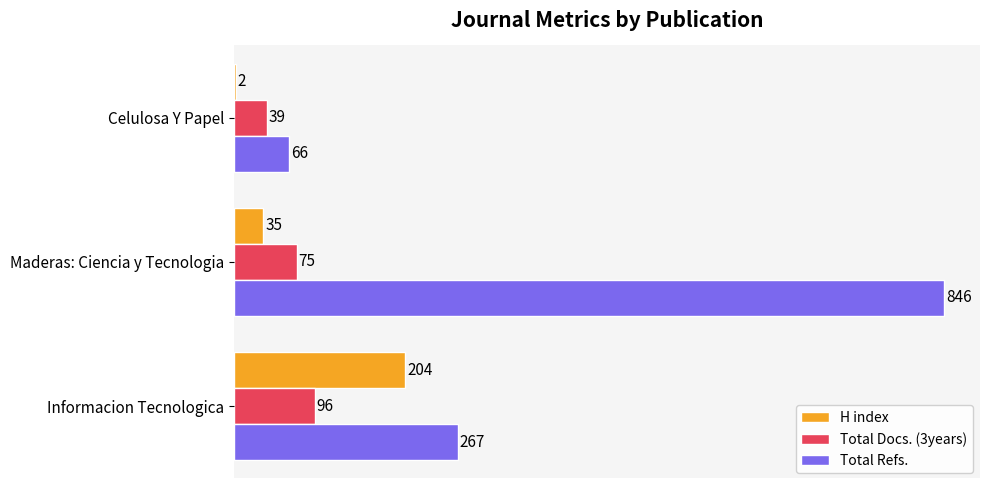

Which series has the widest spread of values?

Total Refs.